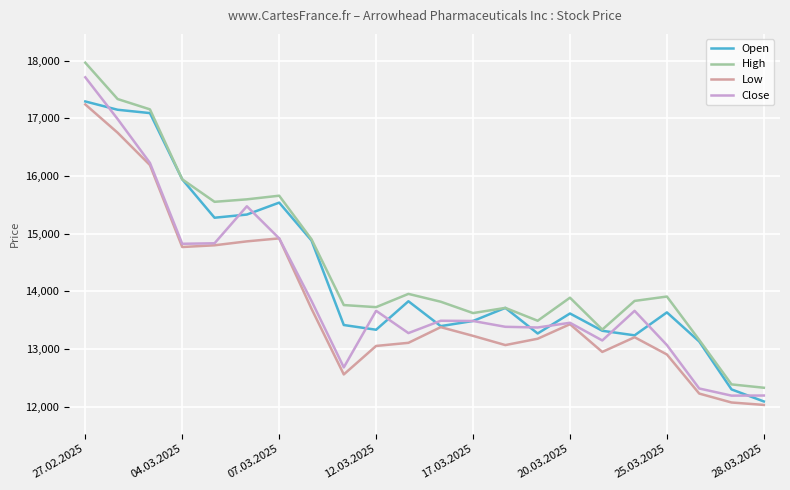

How many categories are shown in the chart?

22